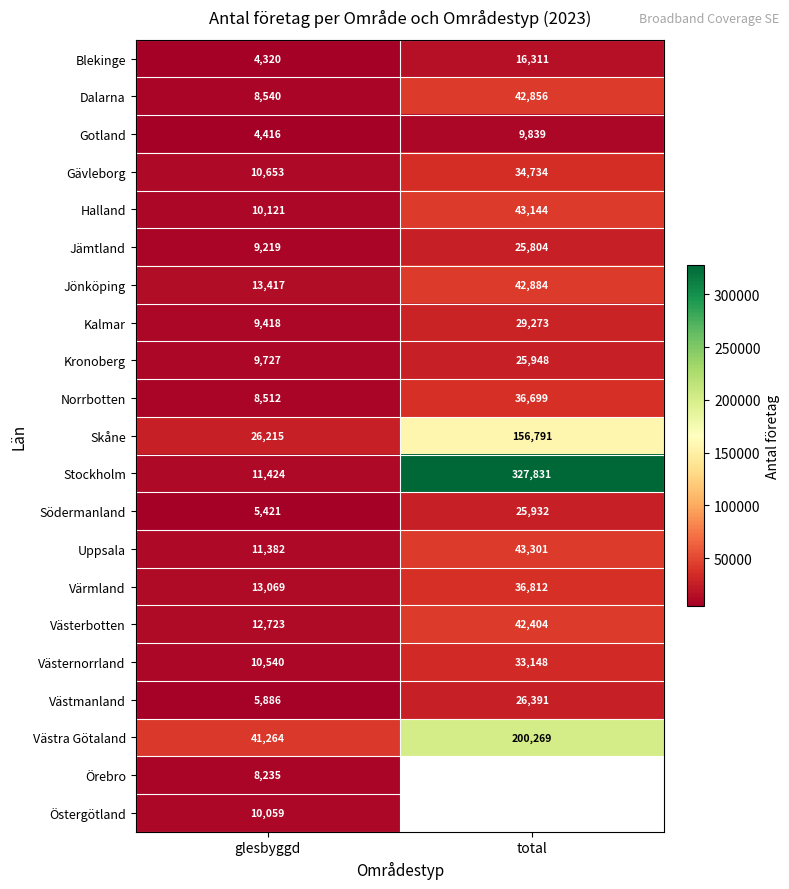

Is it true that Dalarna equals 11922.3 at glesbyggd?

False